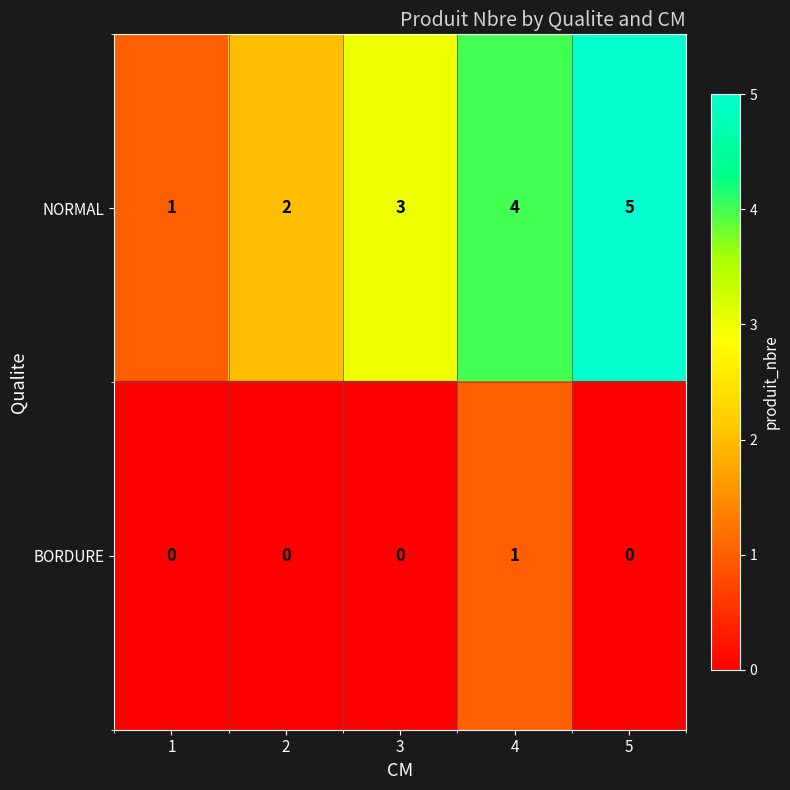

The value of BORDURE at 5 is -1. True or false?

False